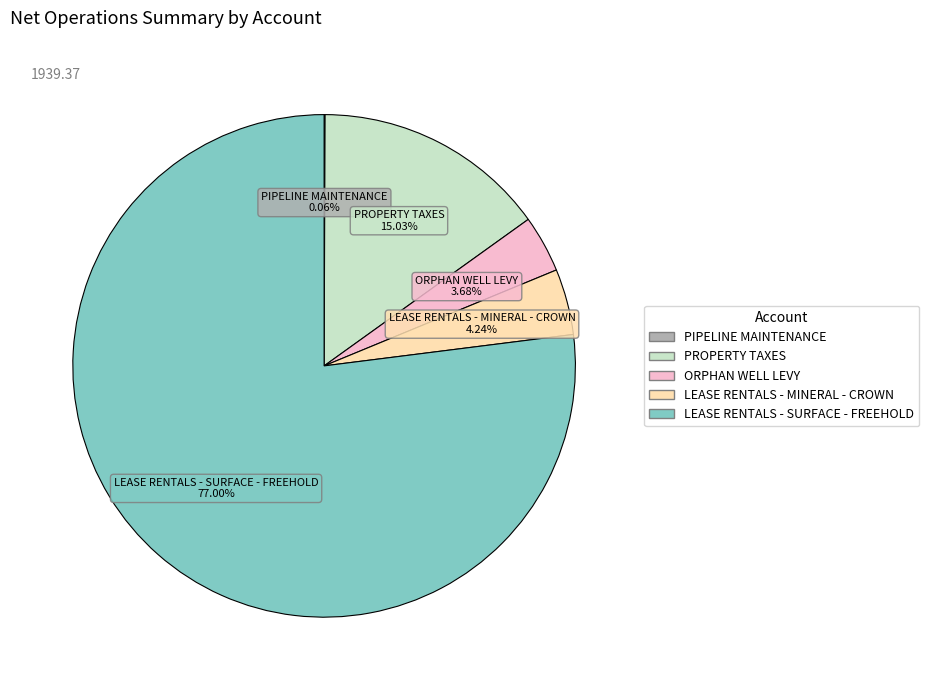

Approximately how many times larger is the value at LEASE RENTALS - MINERAL - CROWN compared to PROPERTY TAXES?

0.3